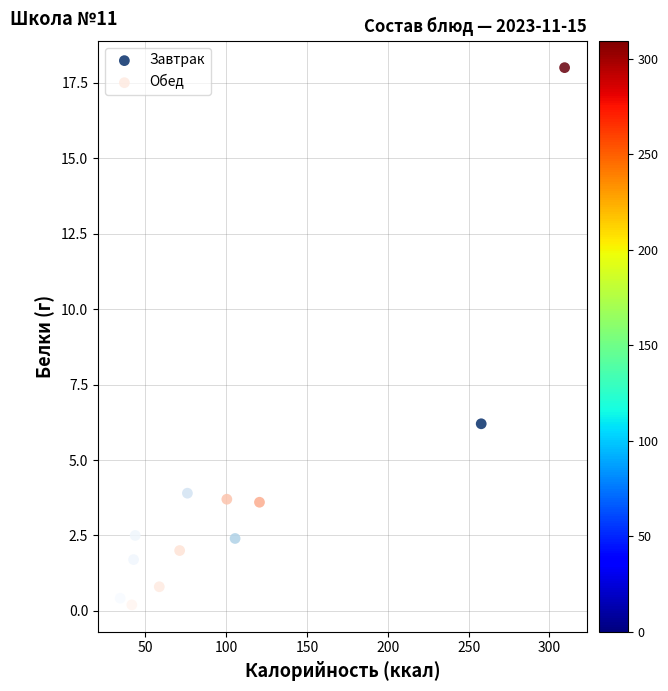

Which series has the largest Y range (max minus min)?

Обед